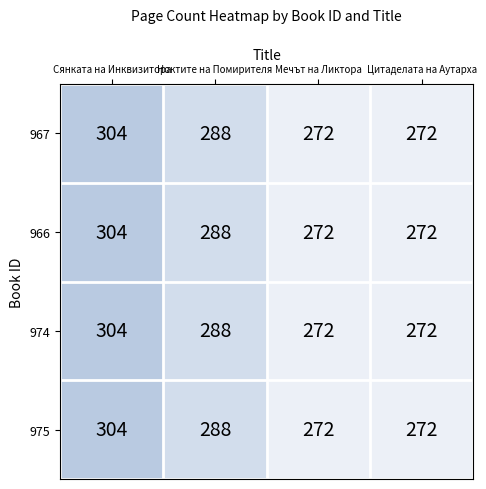

How many categories are shown in the chart?

4